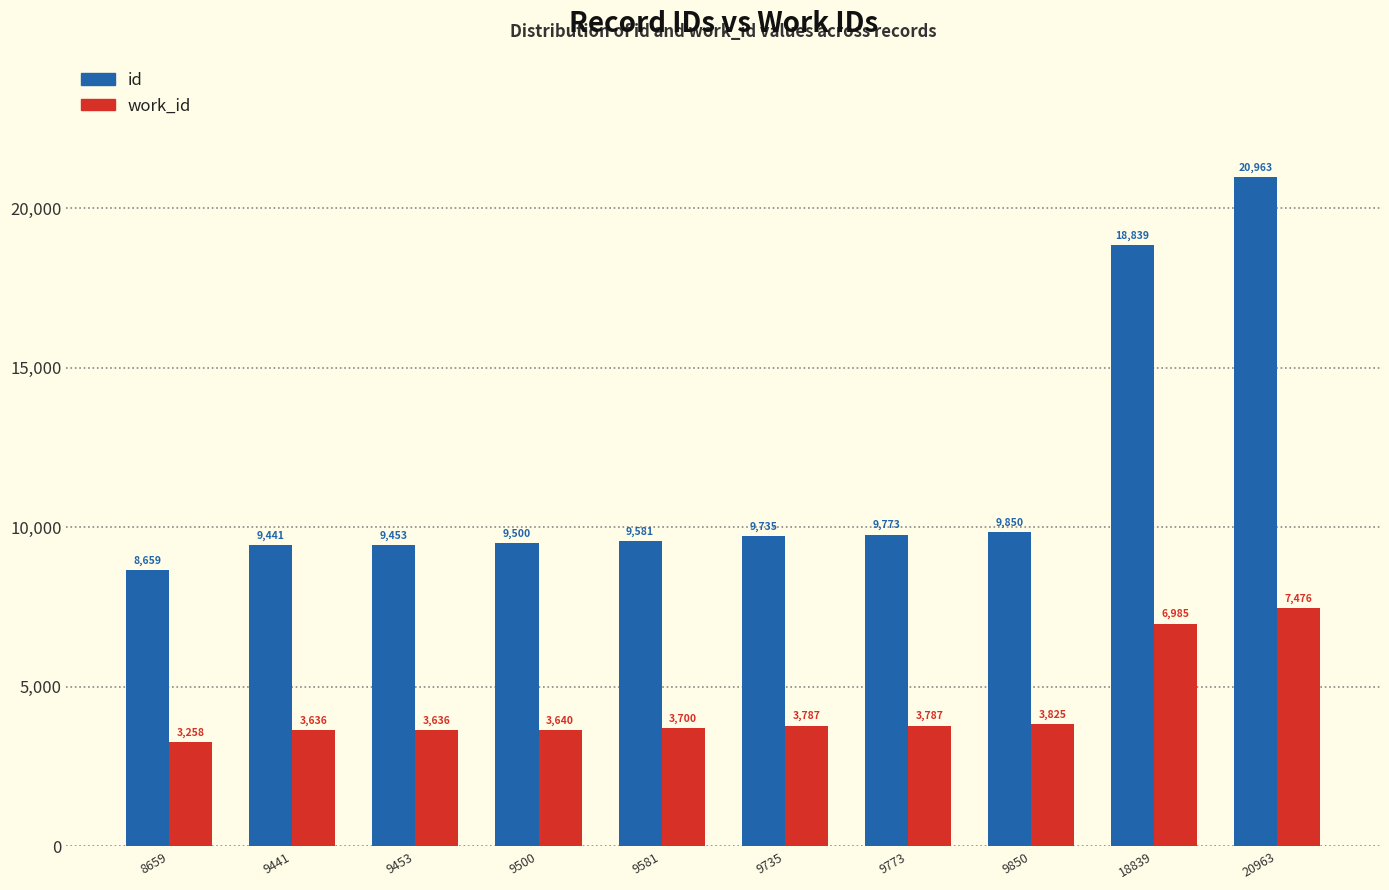

What is the sum of all work_id values?

43730